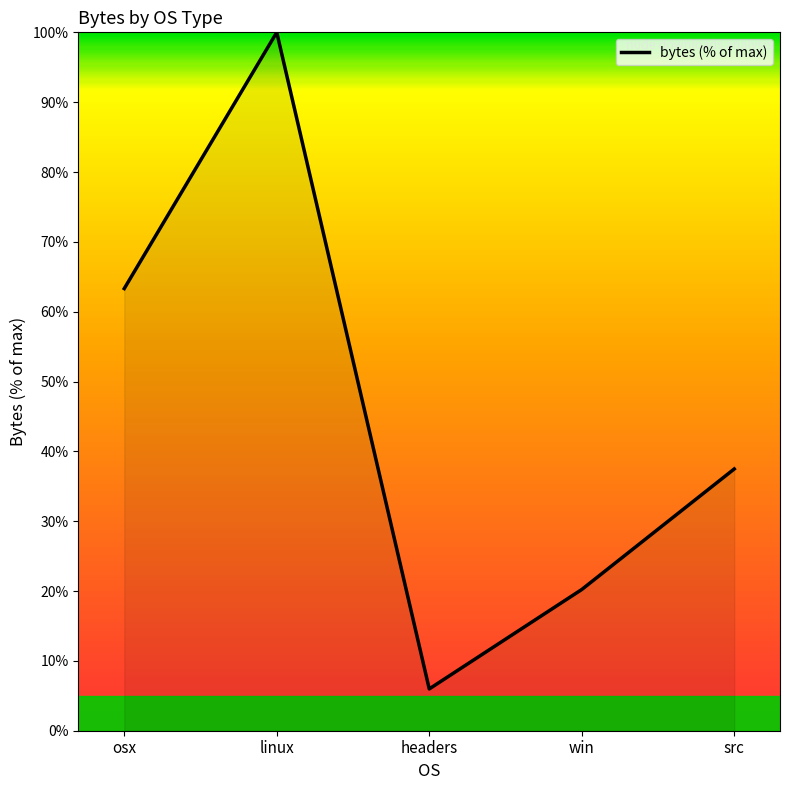

How many categories are shown in the chart?

5